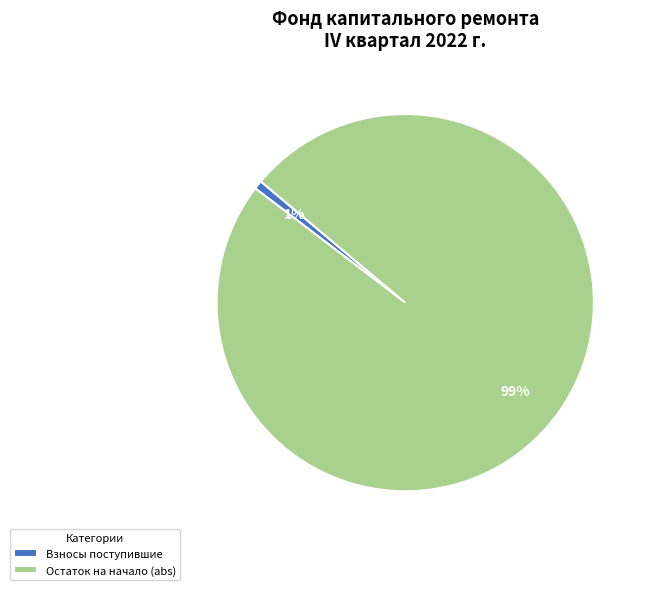

To the nearest percent, what portion does Взносы поступившие represent?

1%